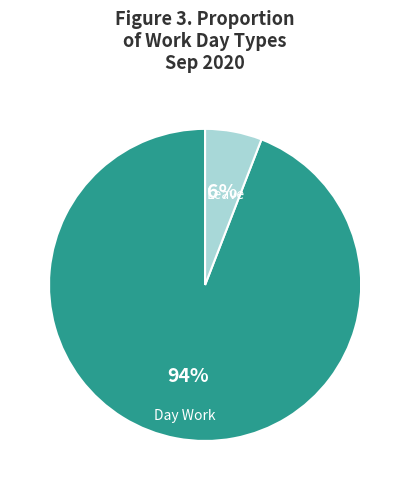

Does Day Work account for over 50% of the chart?

Yes